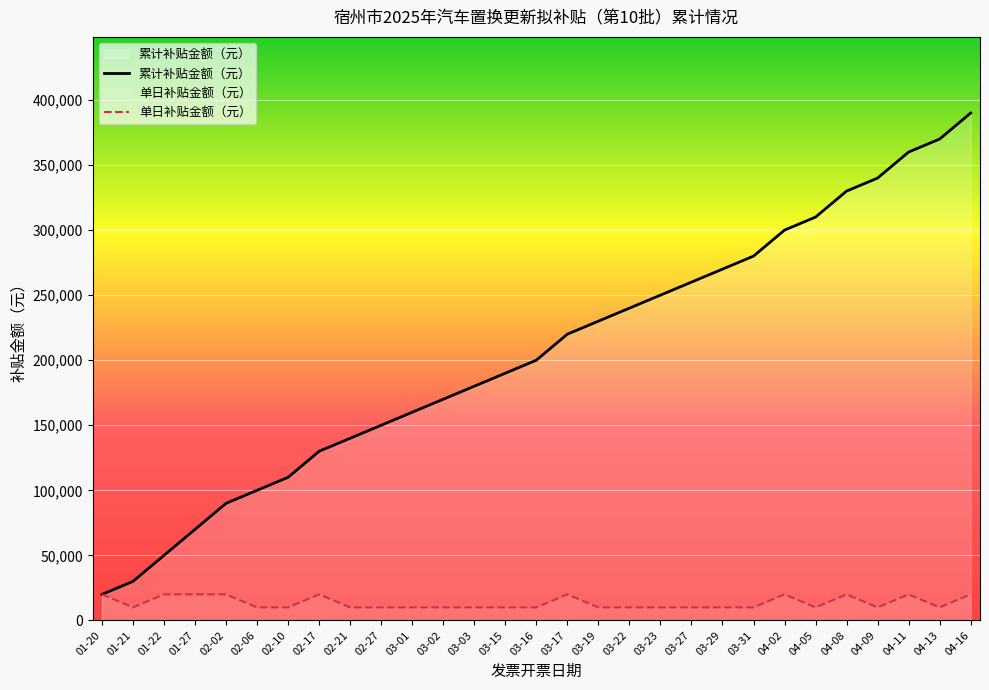

At how many categories does at least one series exceed 33524?

27